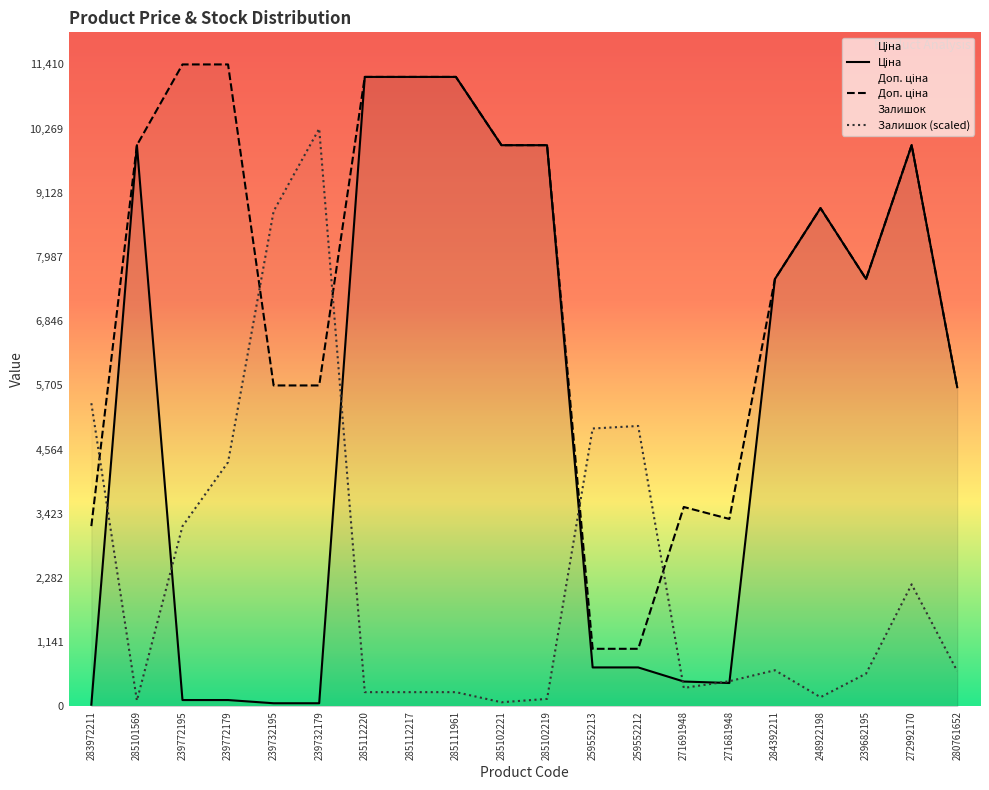

Between 239772195 and 271691948, which is larger?

271691948